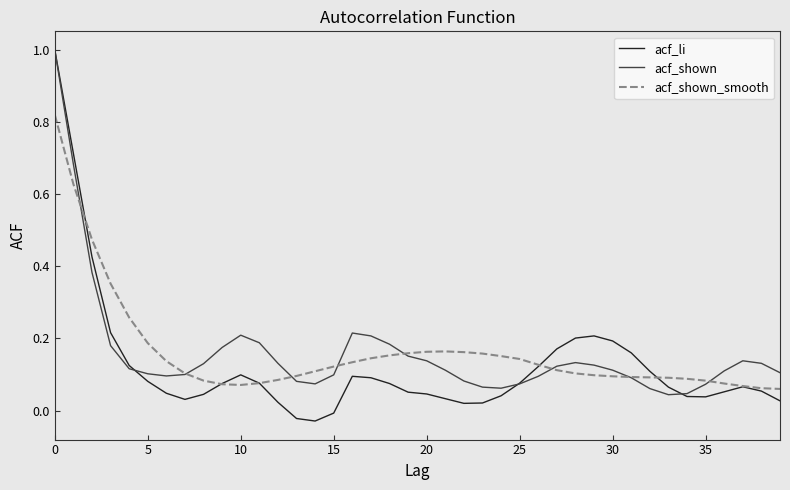

What is the difference between the maximum and second lowest values in the acf_shown series?

1.0